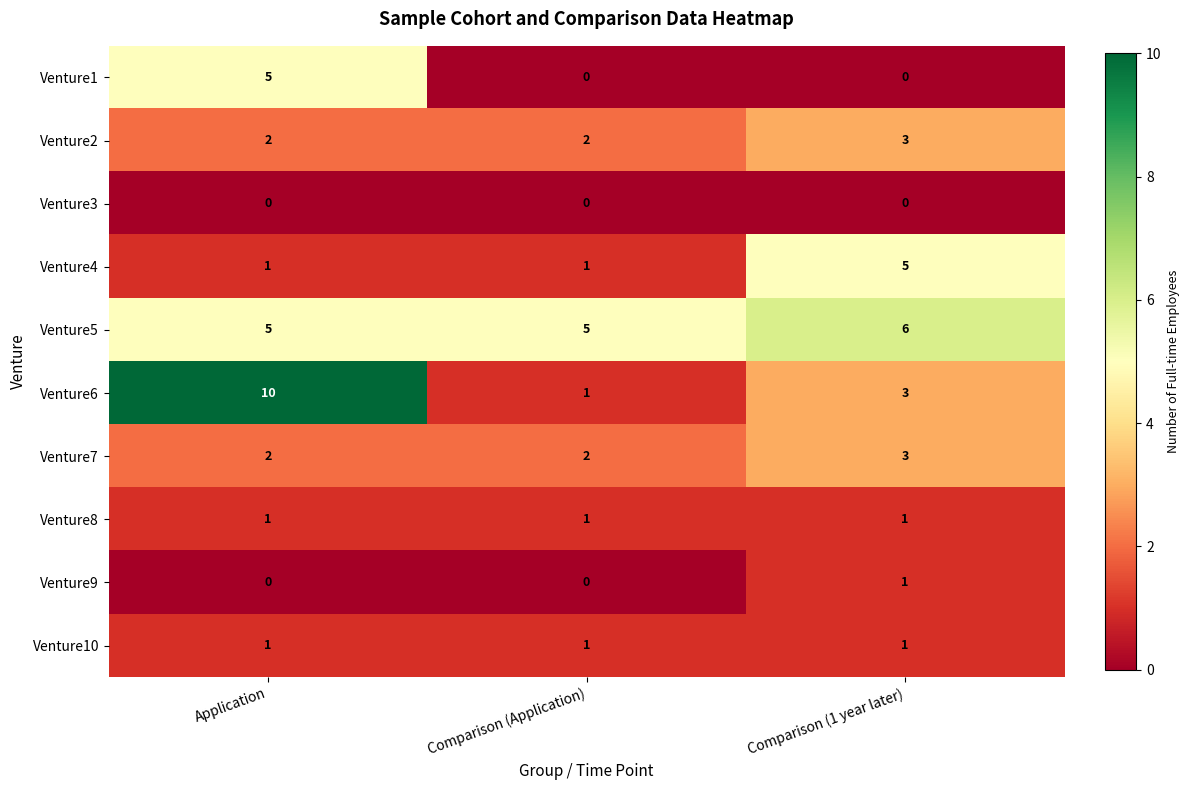

What is the spread (max minus min) of values at Comparison (Application)?

5